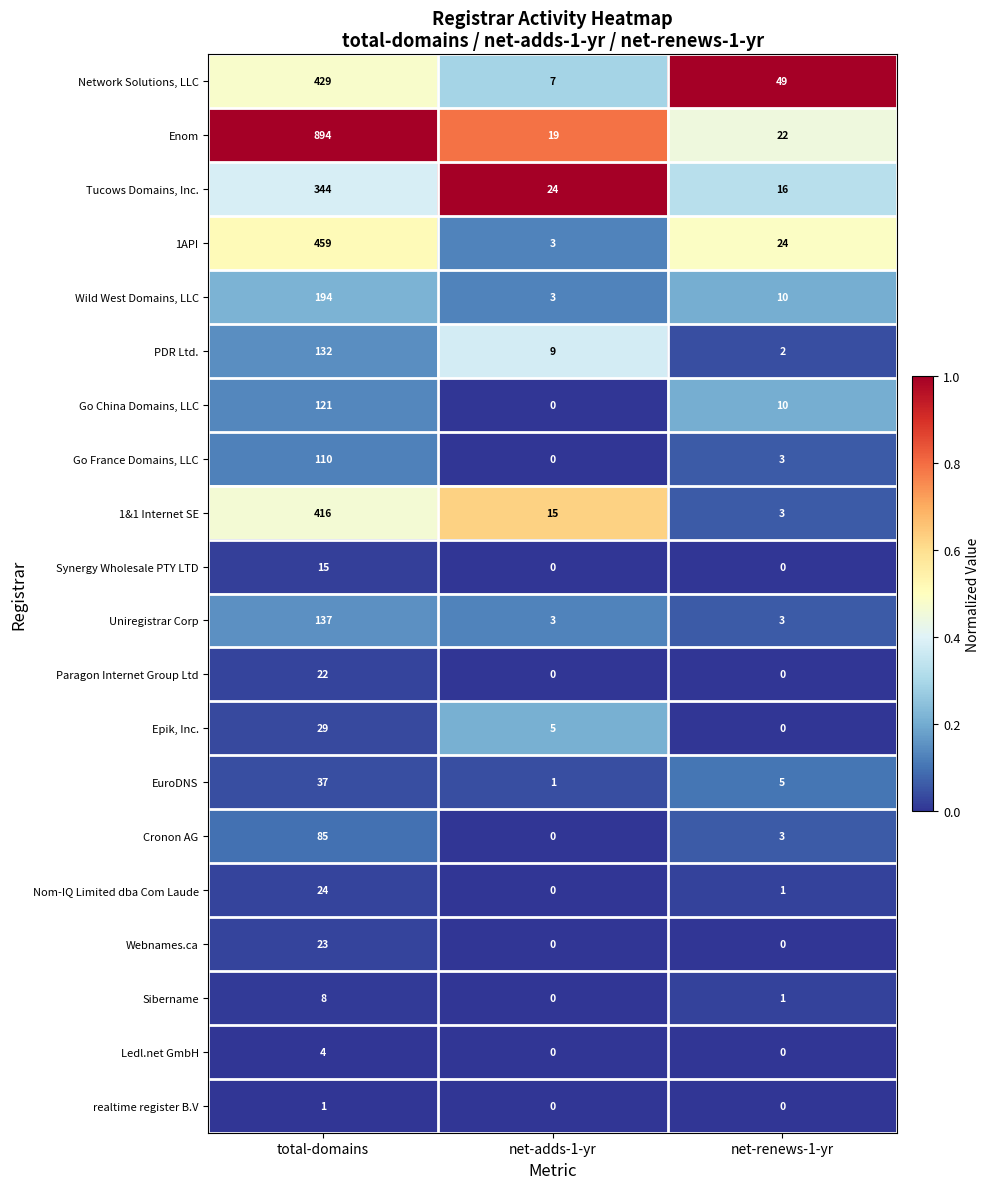

What is the difference between the maximum and minimum values in the Uniregistrar Corp series?

134